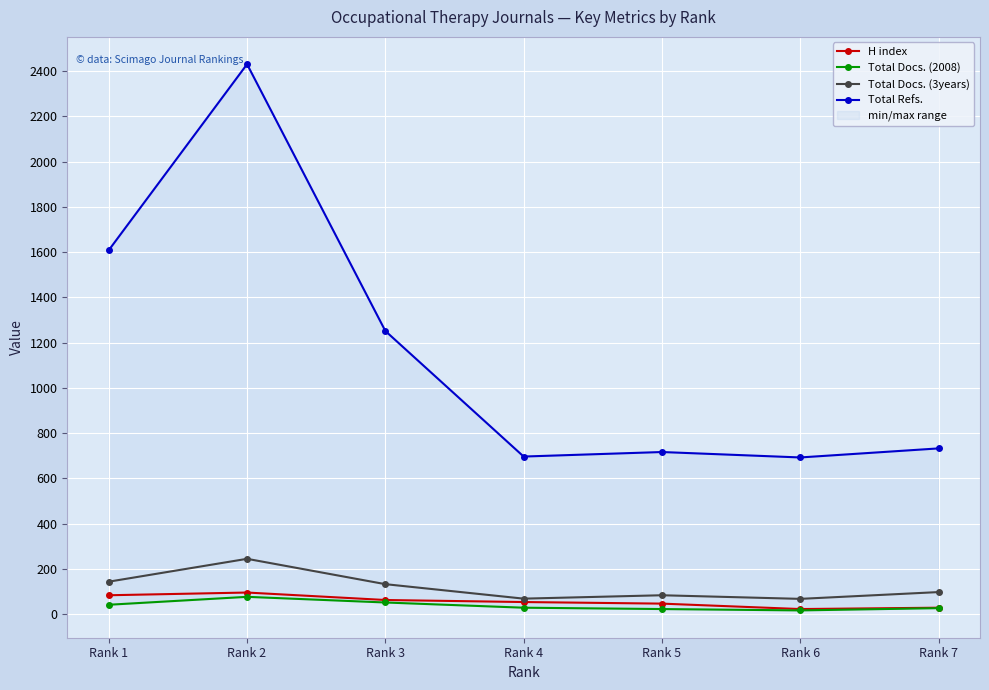

How many interior local valleys does the Total Refs. series have?

2